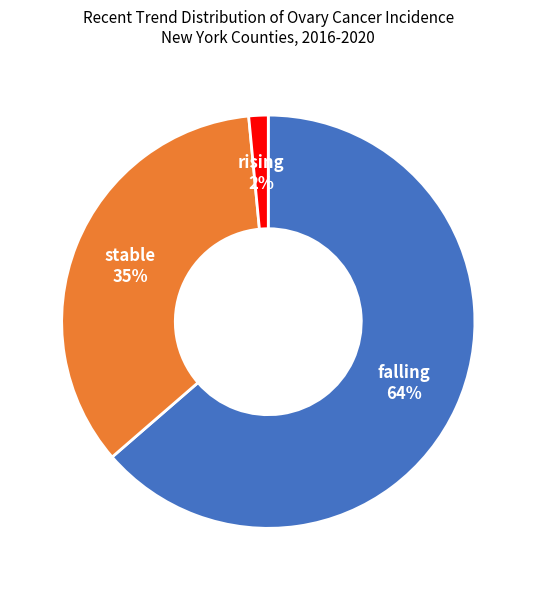

What percentage is the stable slice, to the nearest percent?

35%